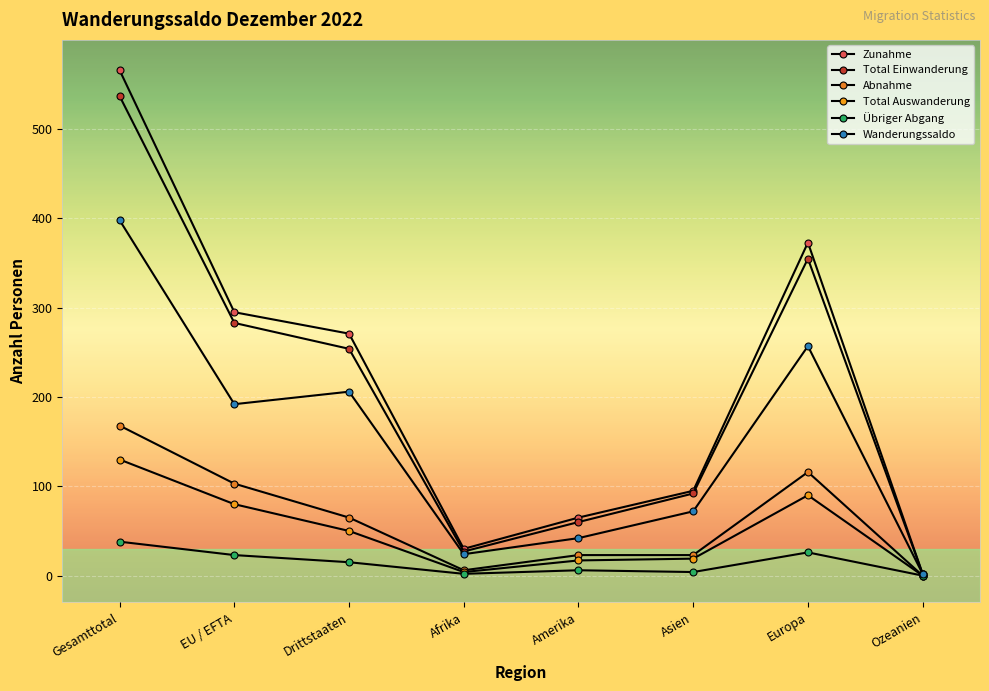

How many lines are shown in the chart?

6